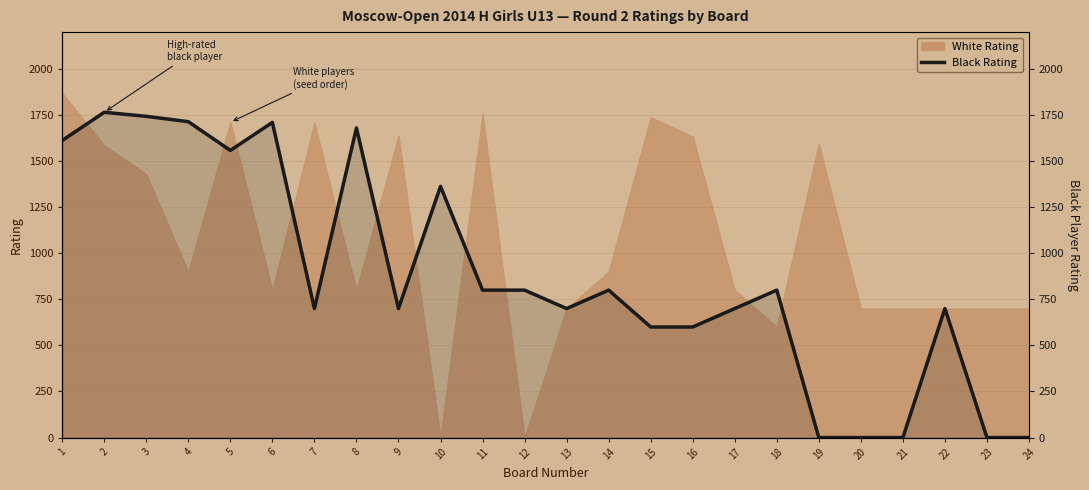

What is the change in value from 4 to 24?

-1714